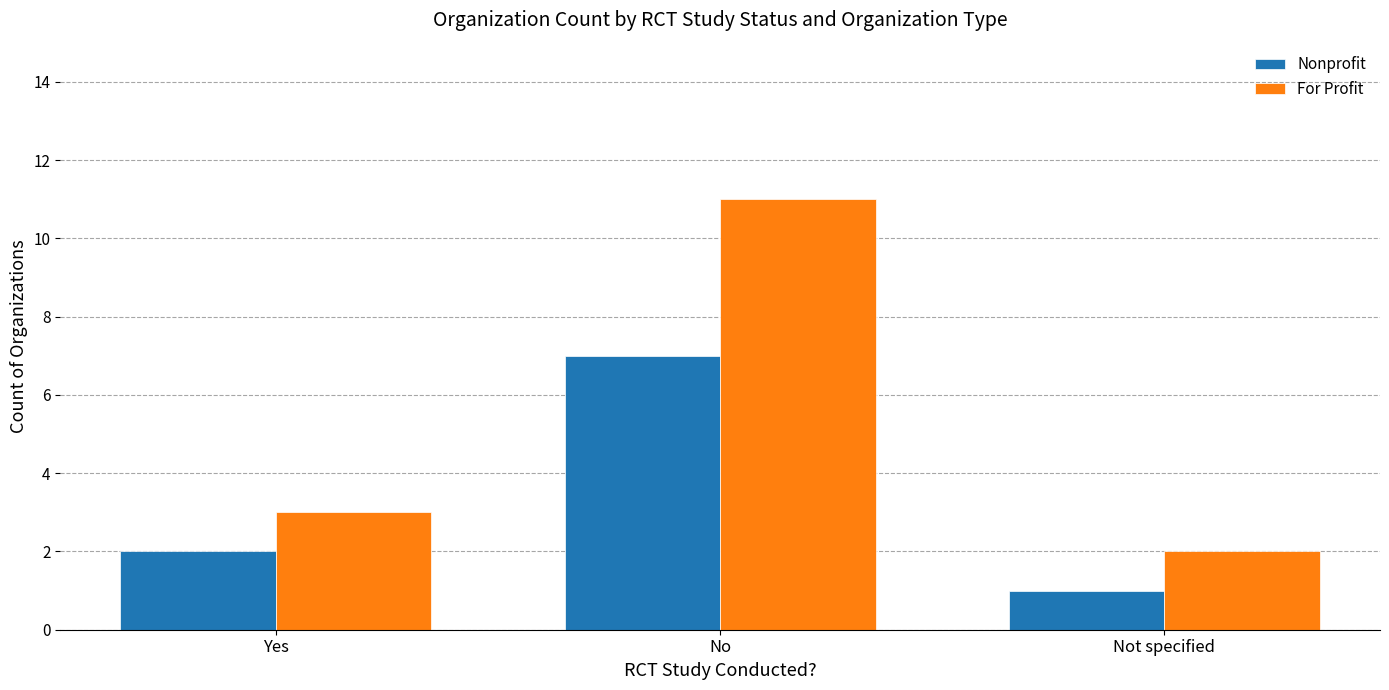

Reading right to left, transcribe all the data shown in this chart.

Nonprofit: 1	7	2
For Profit: 2	11	3